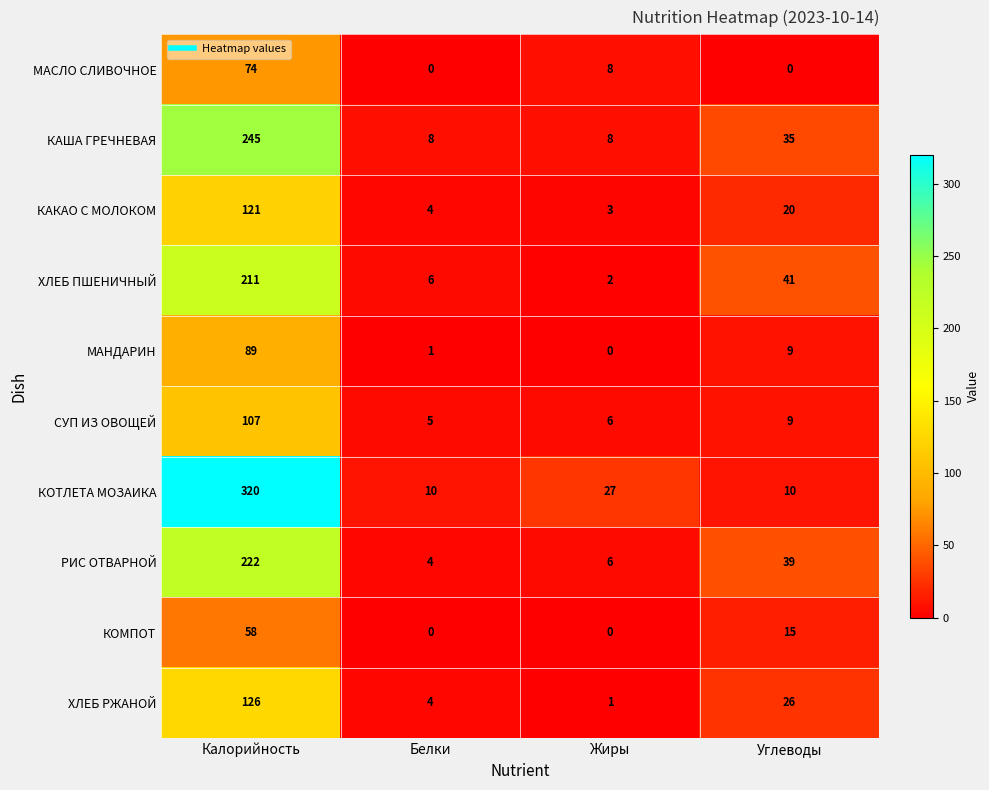

Count the number of data series in this chart.

10